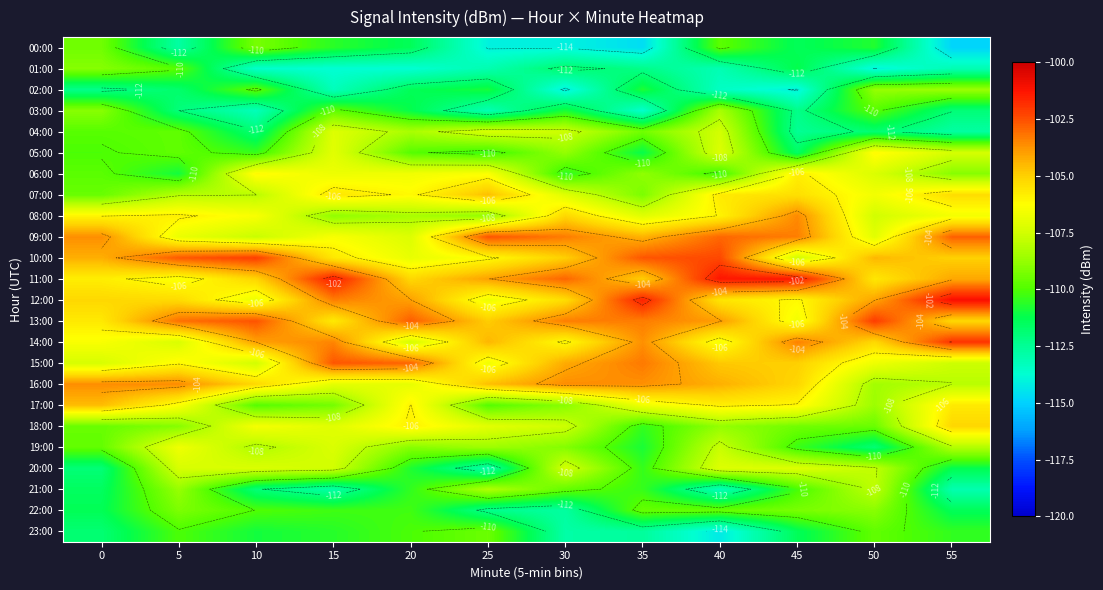

At which category is the sum across all series the highest?

40